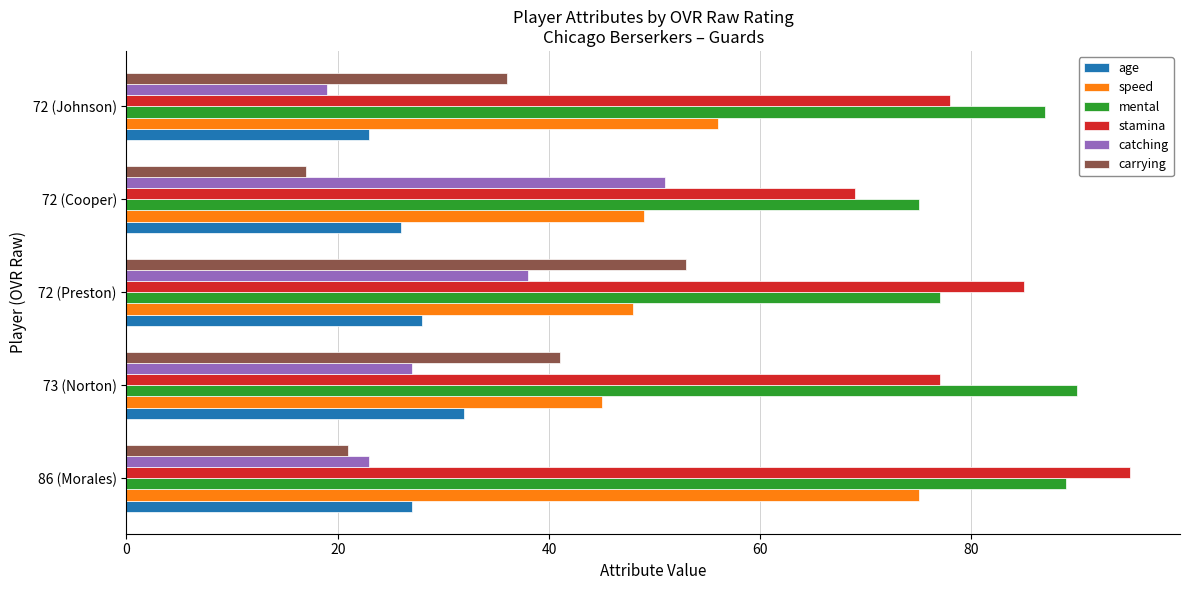

Which series changed the most between 86 (Morales) and 73 (Norton)?

speed